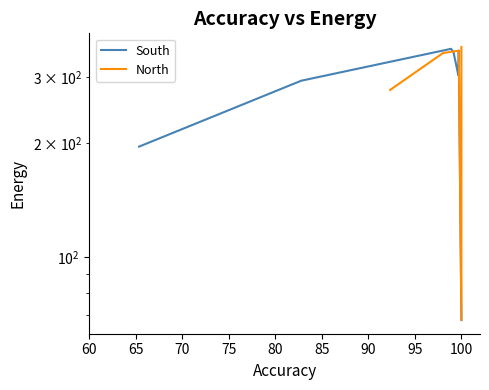

What is the value of the North point at the 2nd from the left?

347